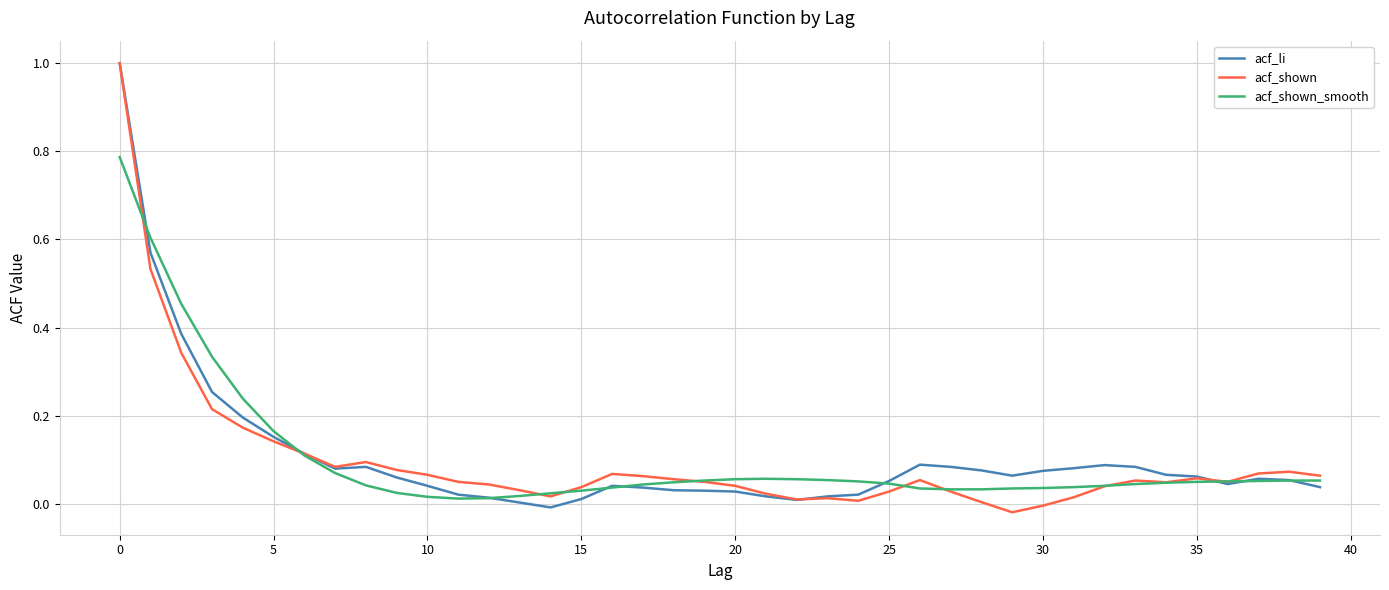

What is the maximum value shown in the chart?

1.0